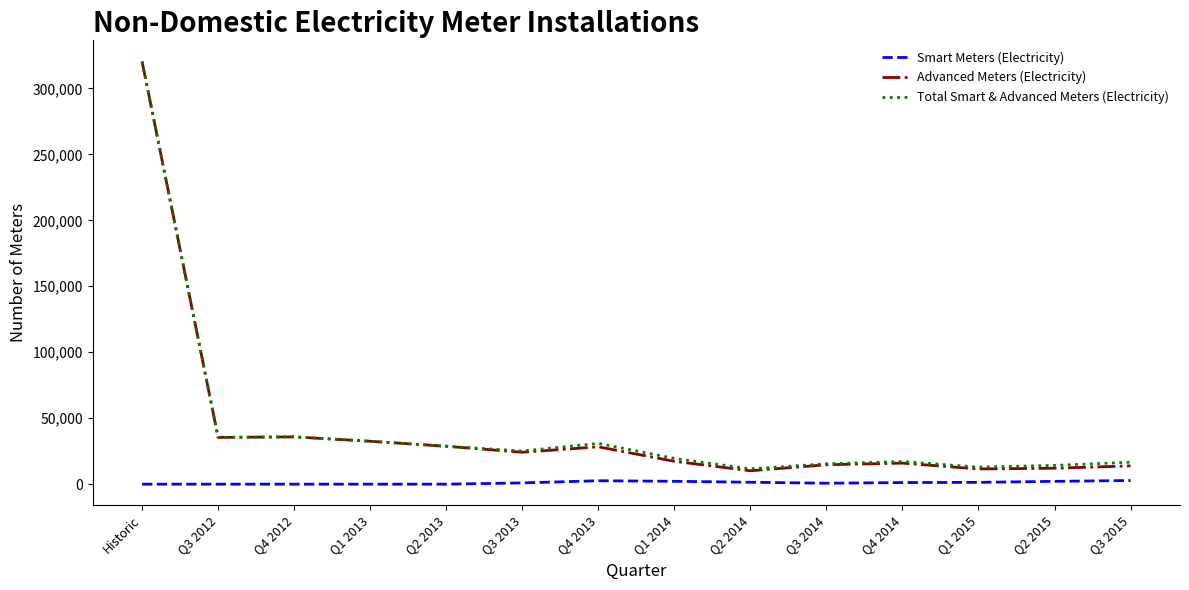

What is the difference between the maximum and second lowest values in the Total Smart & Advanced Meters (Electricity) series?

307491